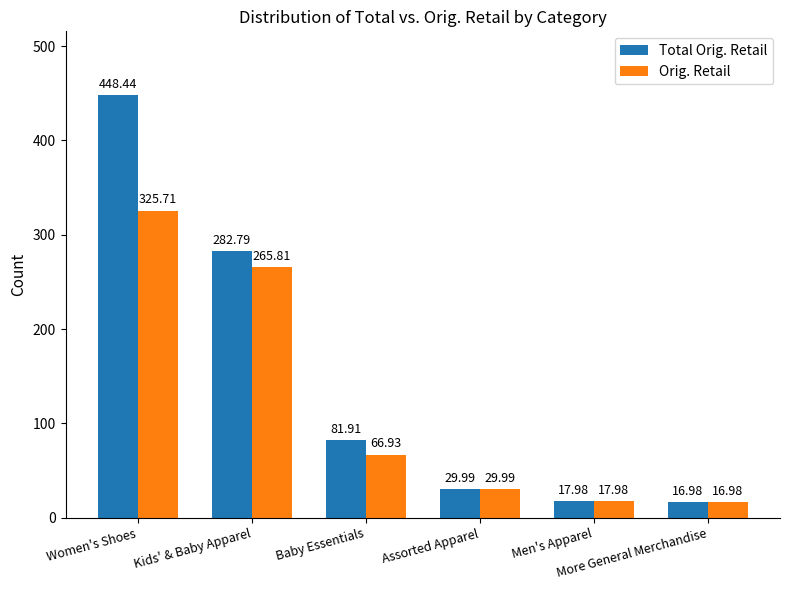

What is the value of the Total Orig. Retail bar at the 1st from the left?

448.4